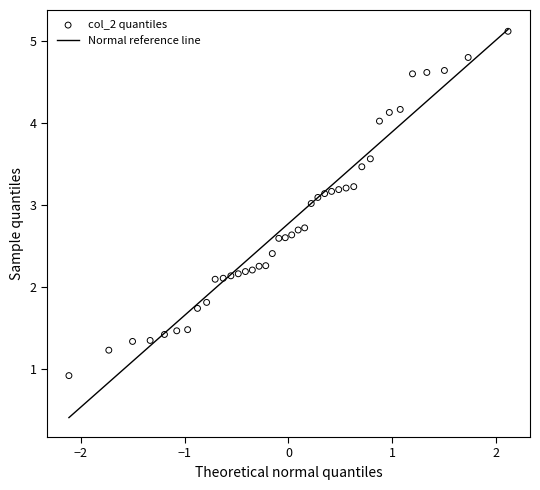

What is the range of Y values (max minus min)?

4.2